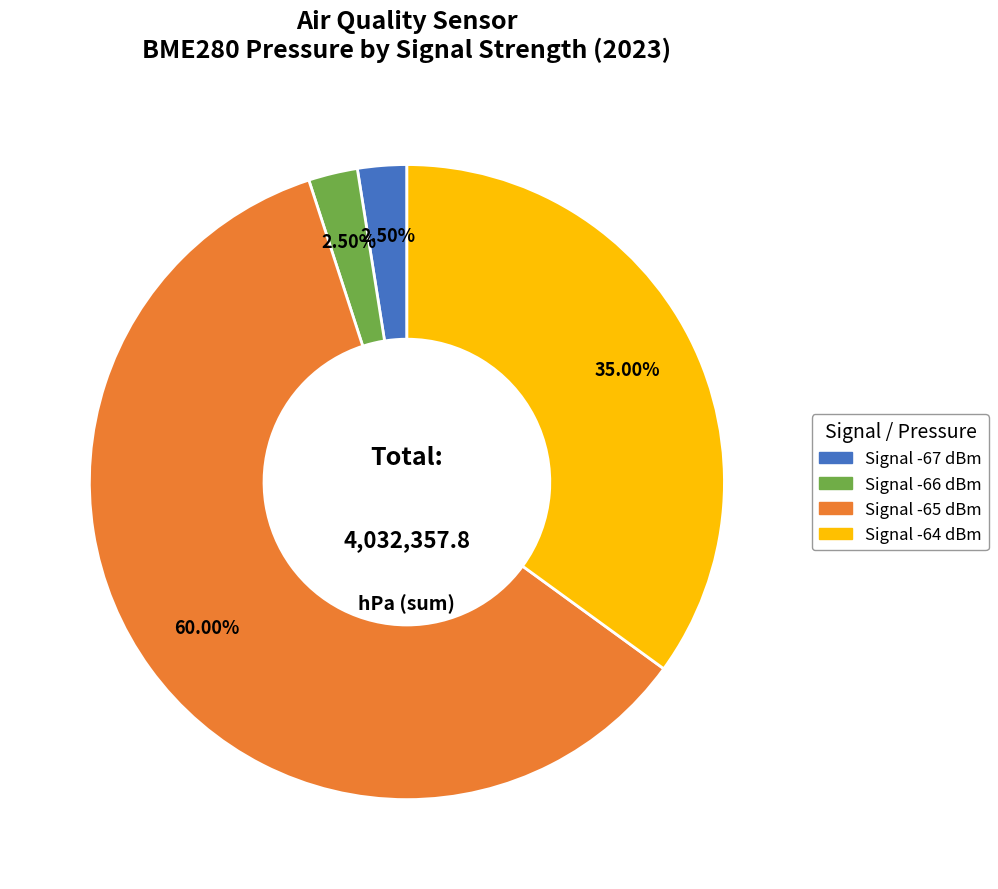

Is there any slice that represents more than half of the pie?

Yes